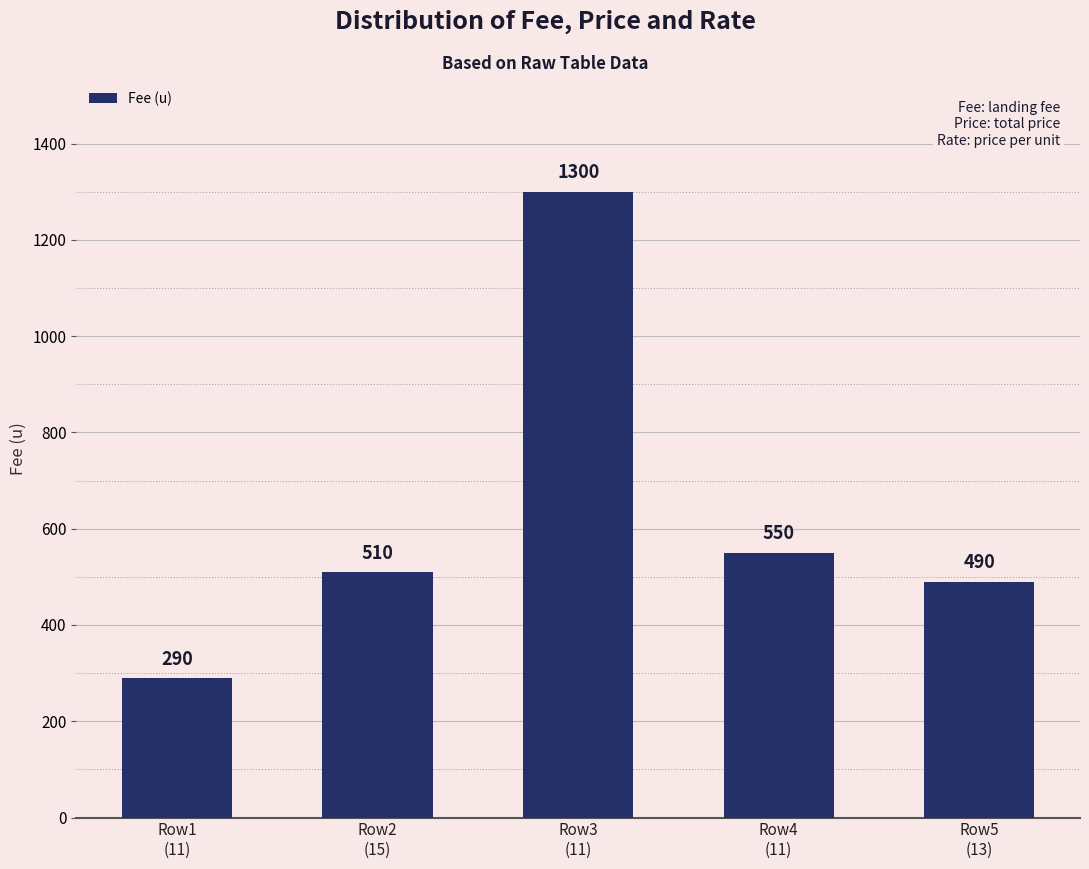

Read the value at Row4
(11), to the nearest 100.

600